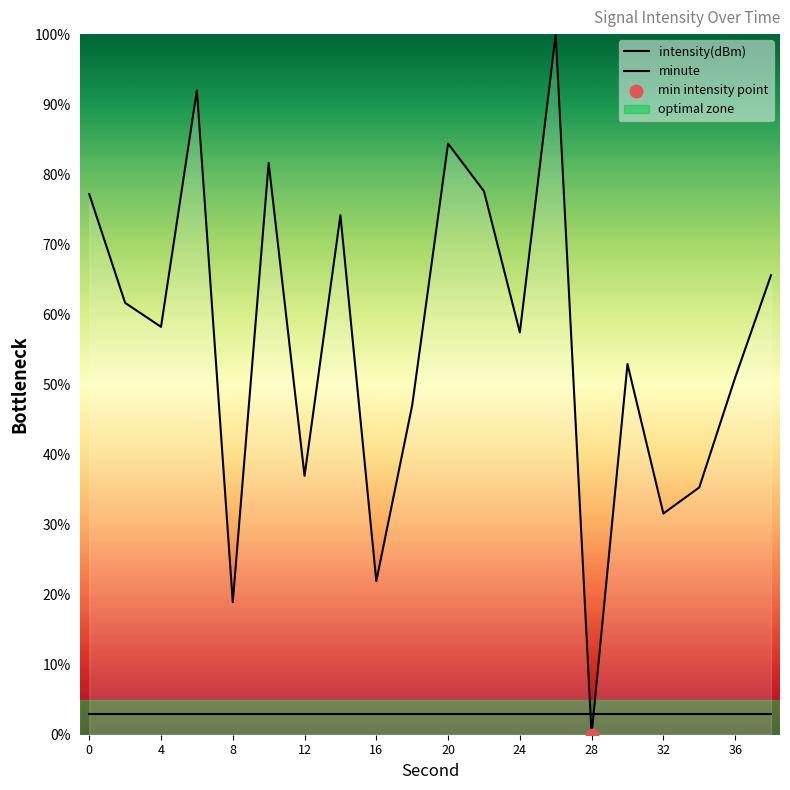

How many lines are shown in the chart?

2